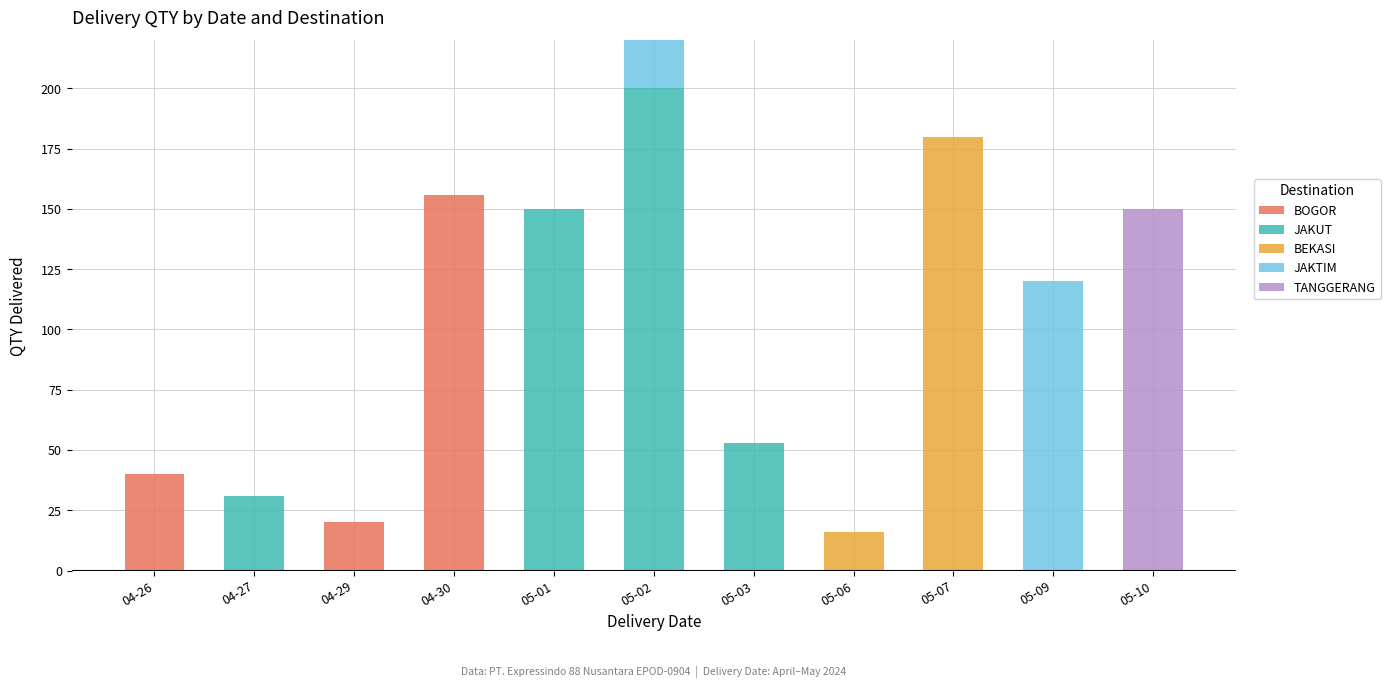

Does the chart contain stacked bars?

Yes